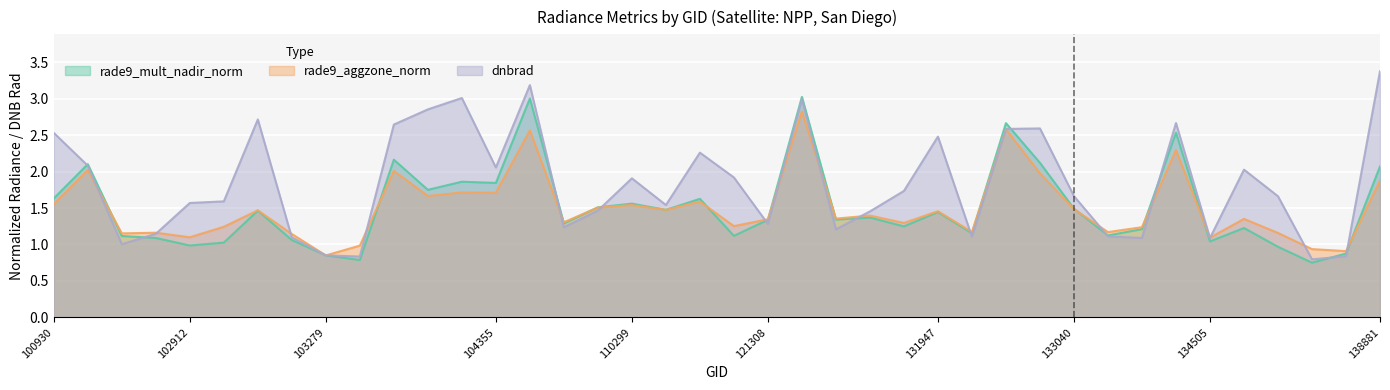

At how many categories does at least one series exceed 1?

36